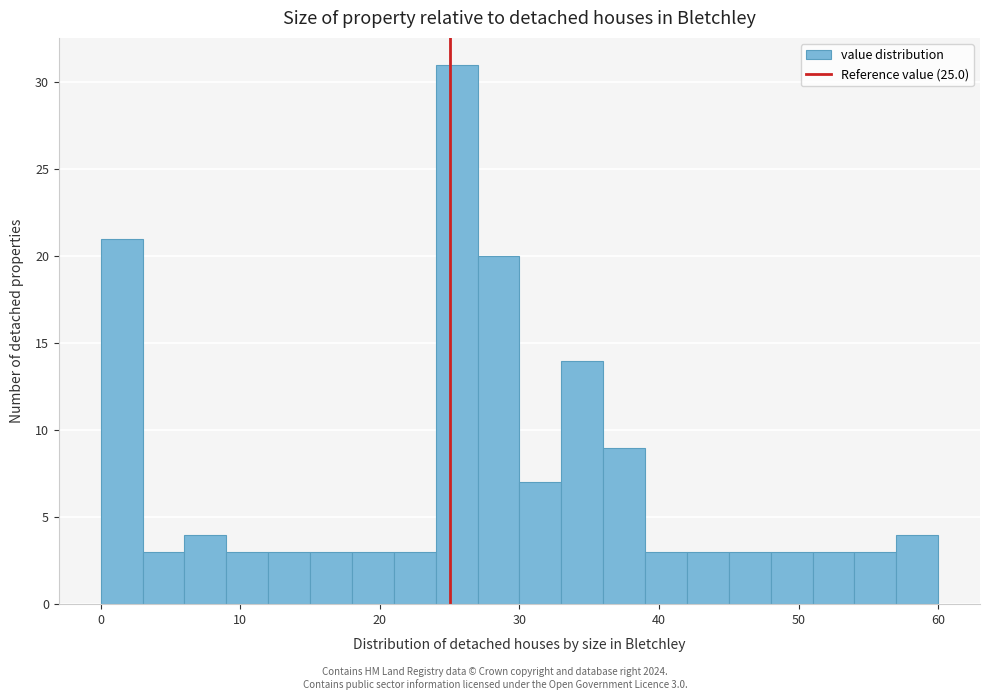

Read against the x-axis, roughly where is the centre of the tallest bar?

26